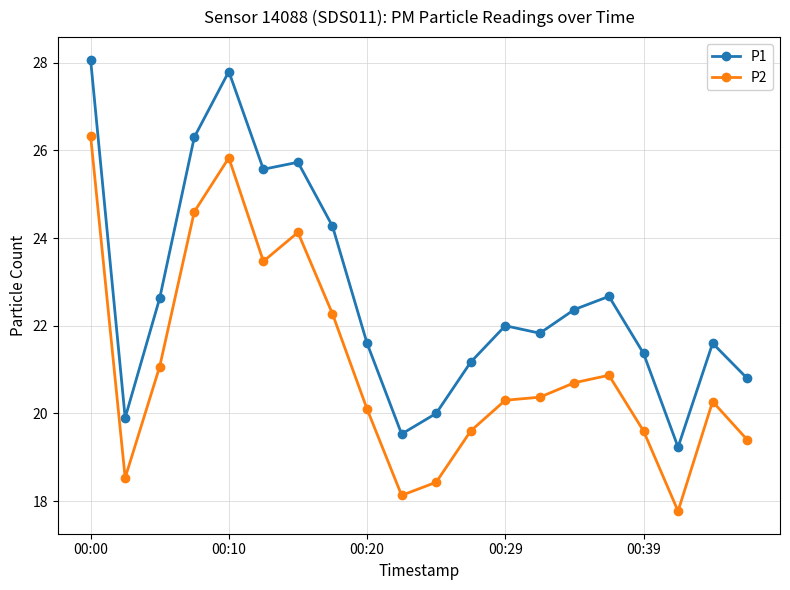

List the series in order of their overall mean, highest first.

P1, P2